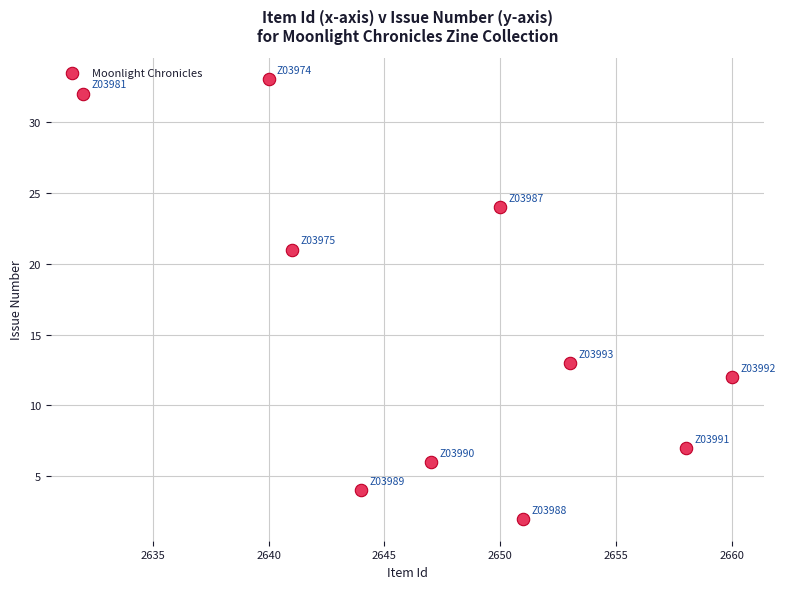

What is the range of X values (max minus min)?

28